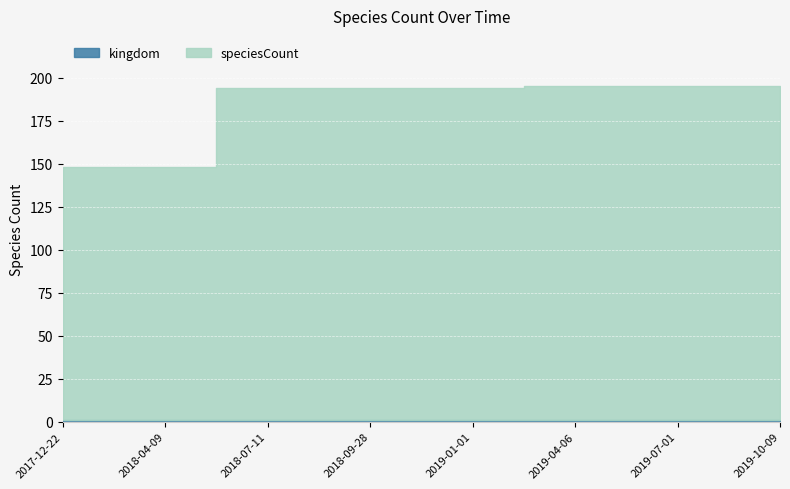

Rank the series by their average value, from highest to lowest.

speciesCount, kingdom